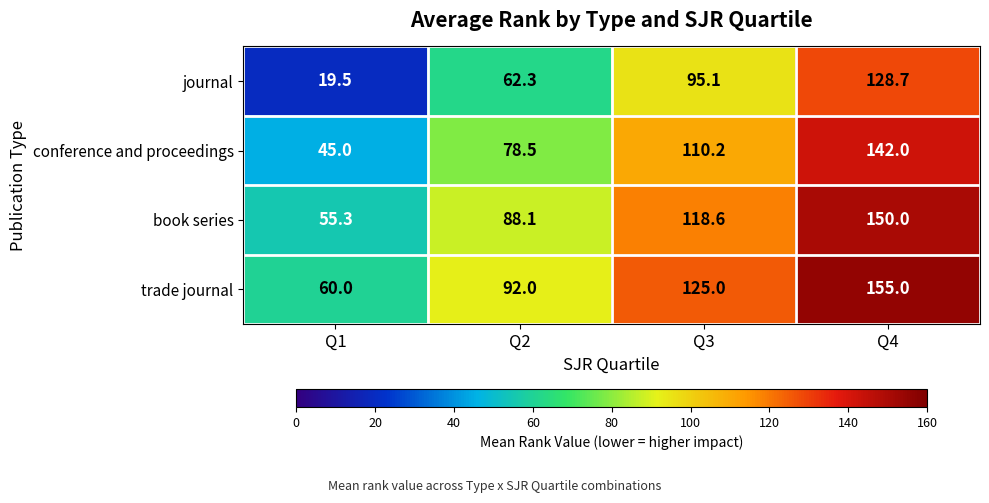

Which category has the highest value in the book series series?

Q4